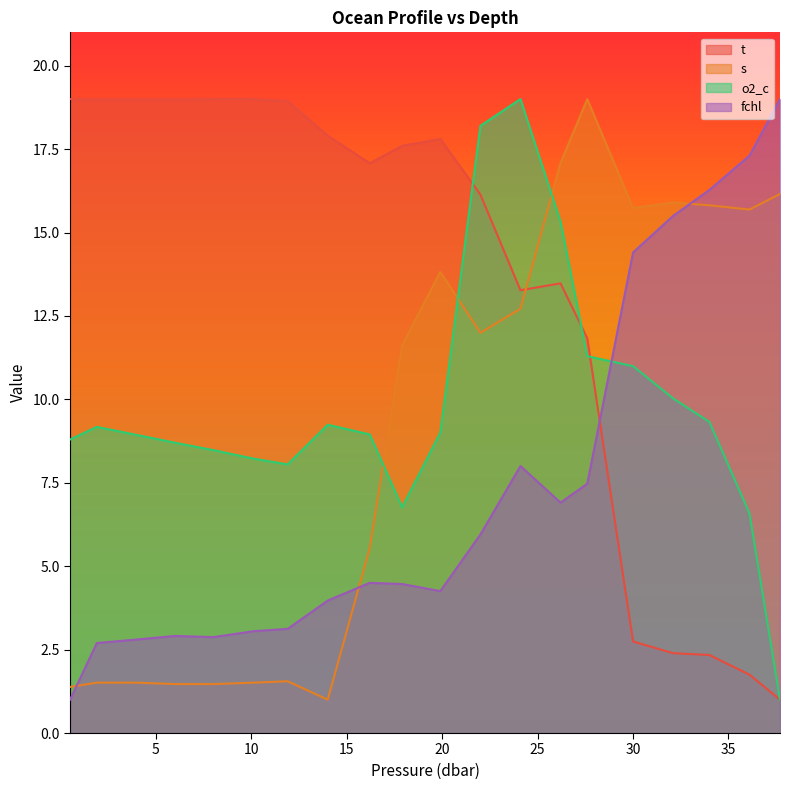

At which category does s reach its first local valley?

14.0